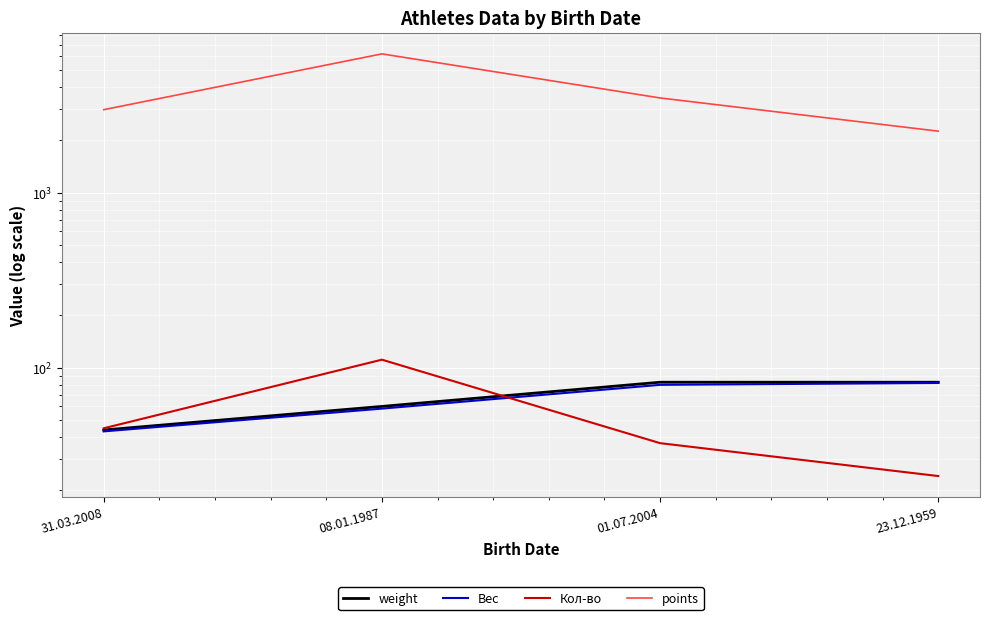

What position from the right is 01.07.2004?

2